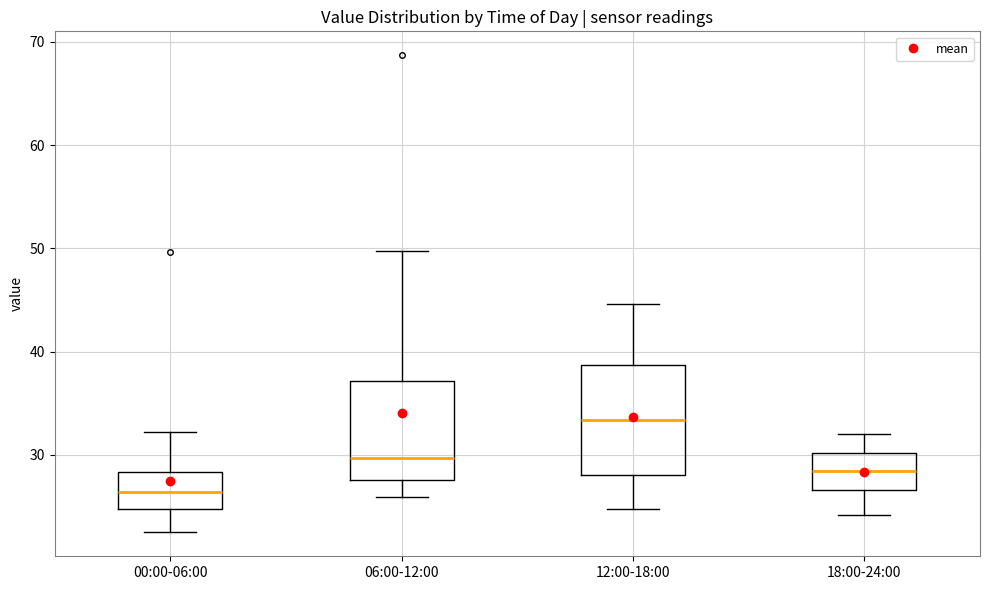

Which box is the tallest, from its lower edge to its upper edge?

12:00-18:00